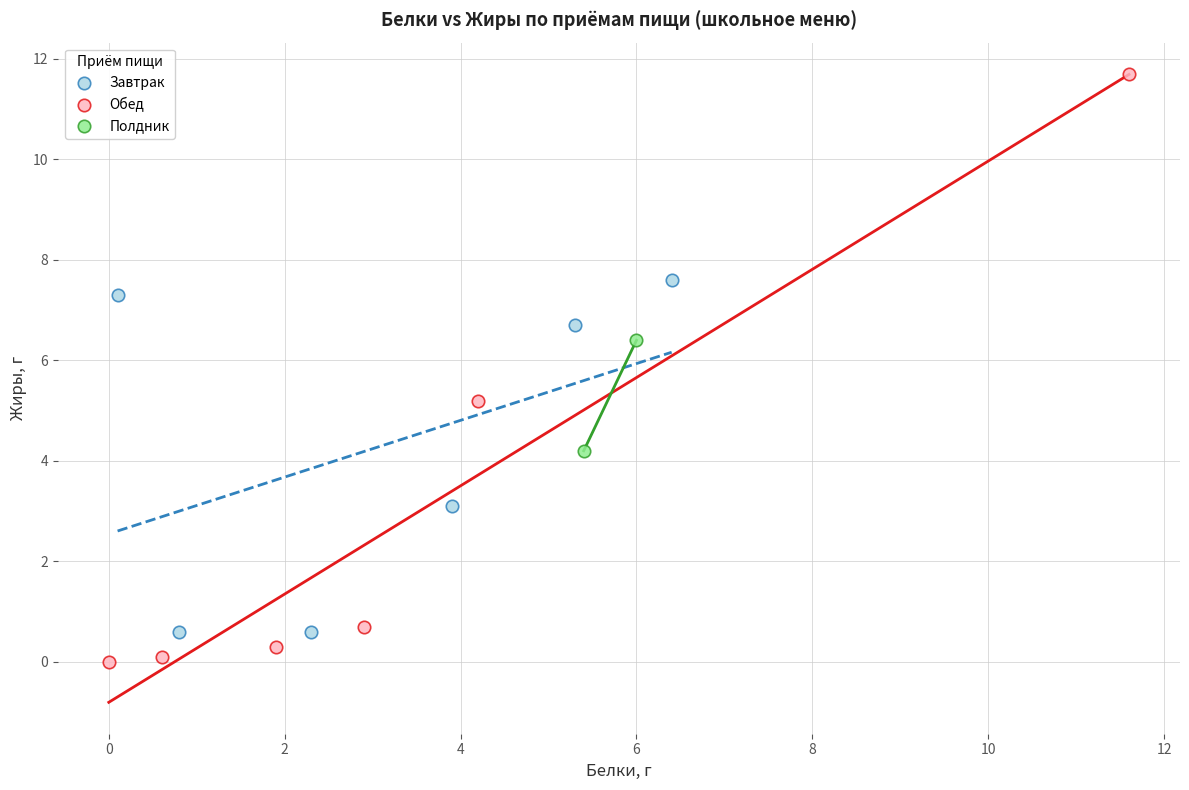

Which series contains the highest Y value?

Обед